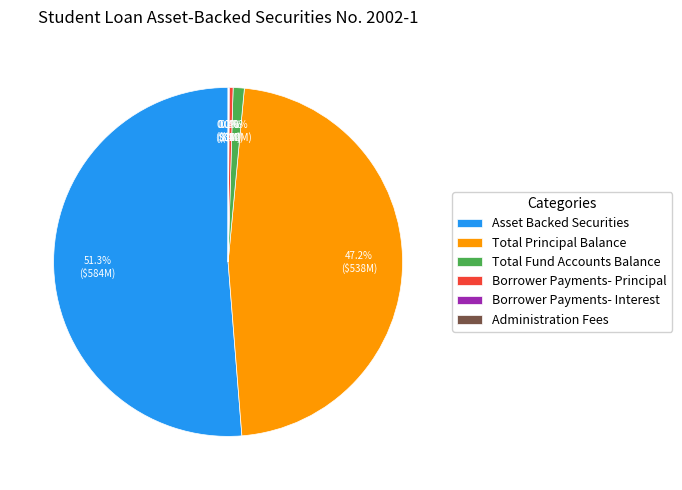

Does Borrower Payments- Principal represent more than half of the total?

No